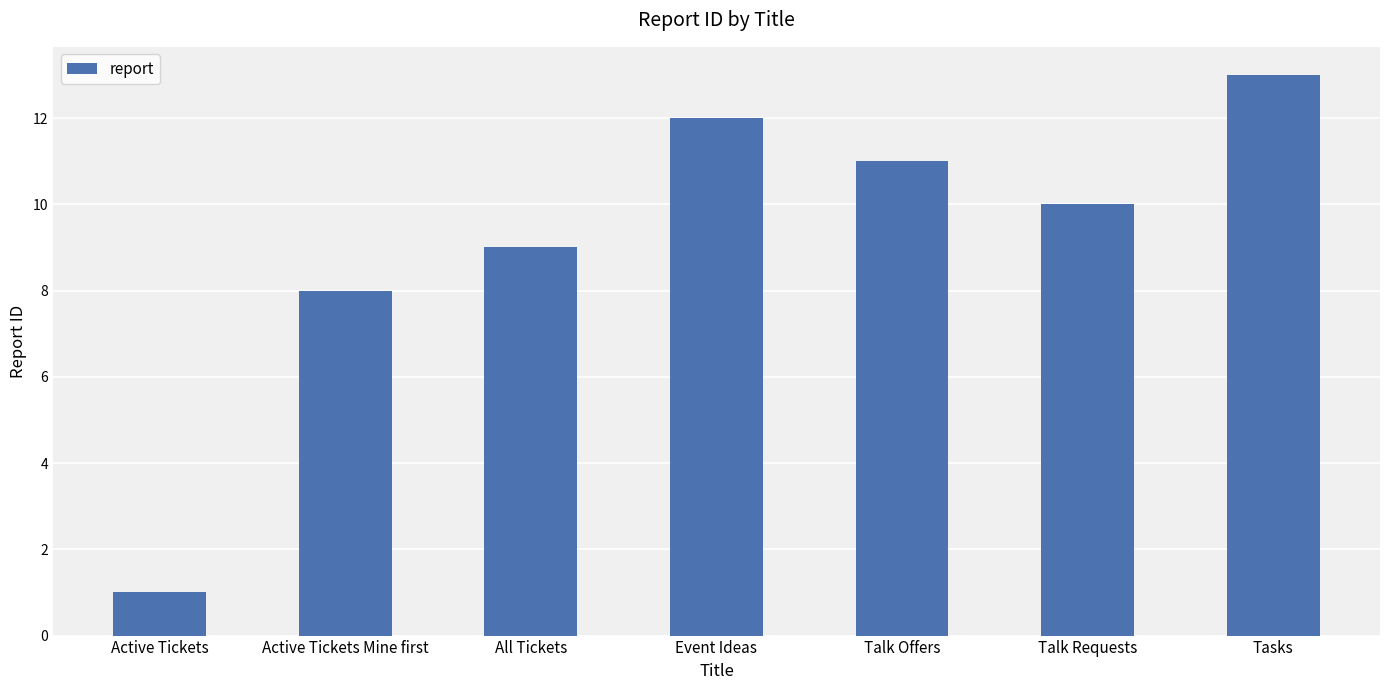

True or false: the data shows 1 at Active Tickets.

True